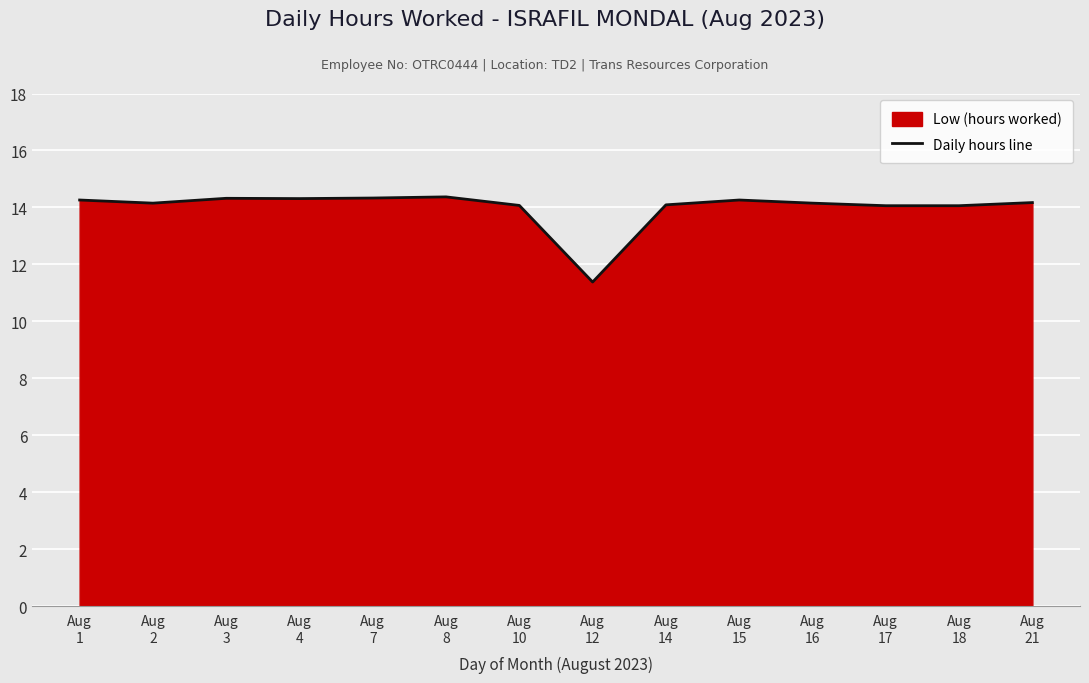

True or false: the data has more than 0 interior local peaks.

True